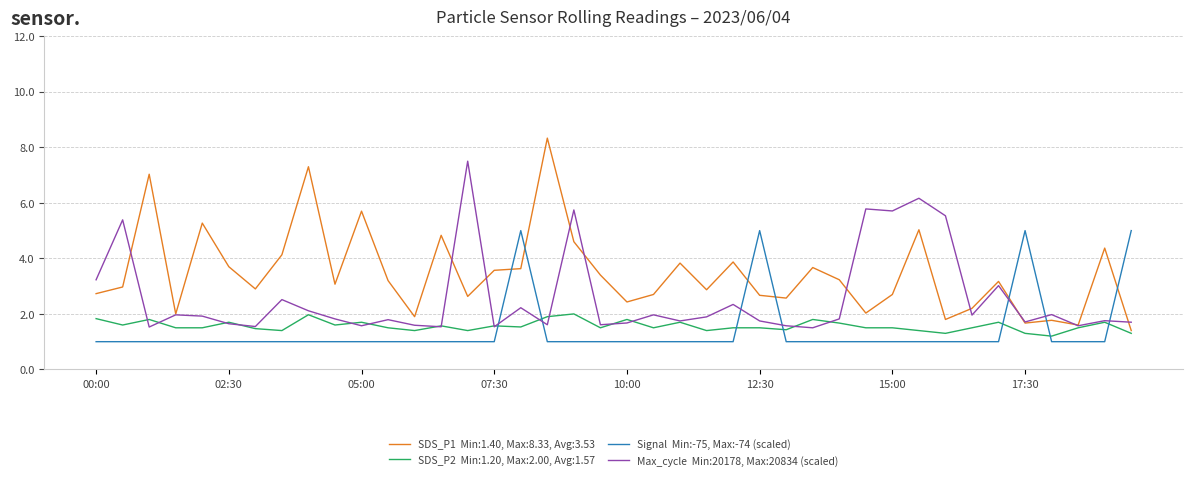

What is the minimum value shown in the chart?

1.0